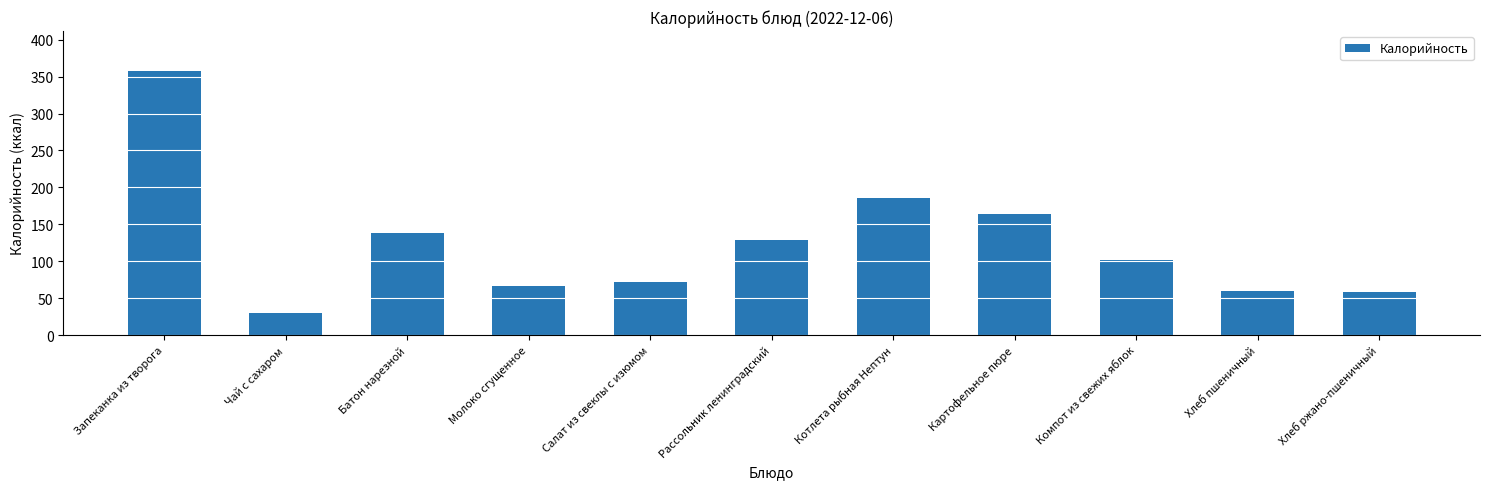

What is the difference between the values at Картофельное пюре and Запеканка из творога?

194